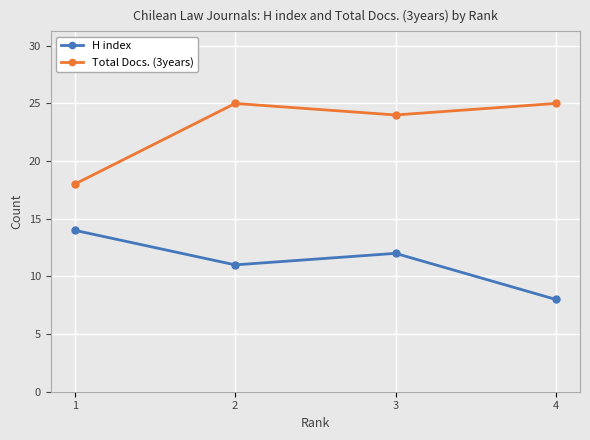

How many data points does each series have?

4